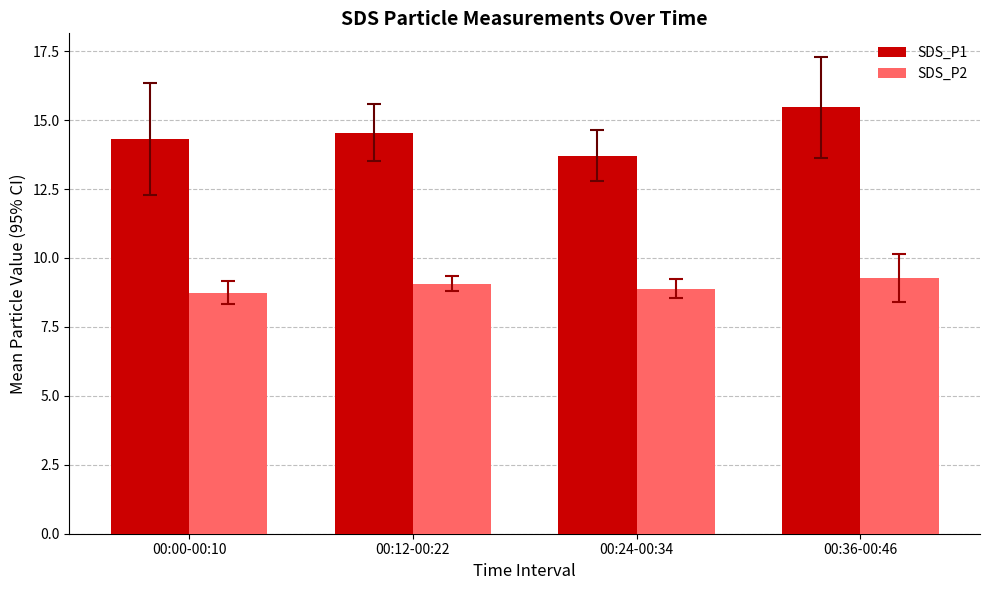

What is the greatest value displayed?

15.5